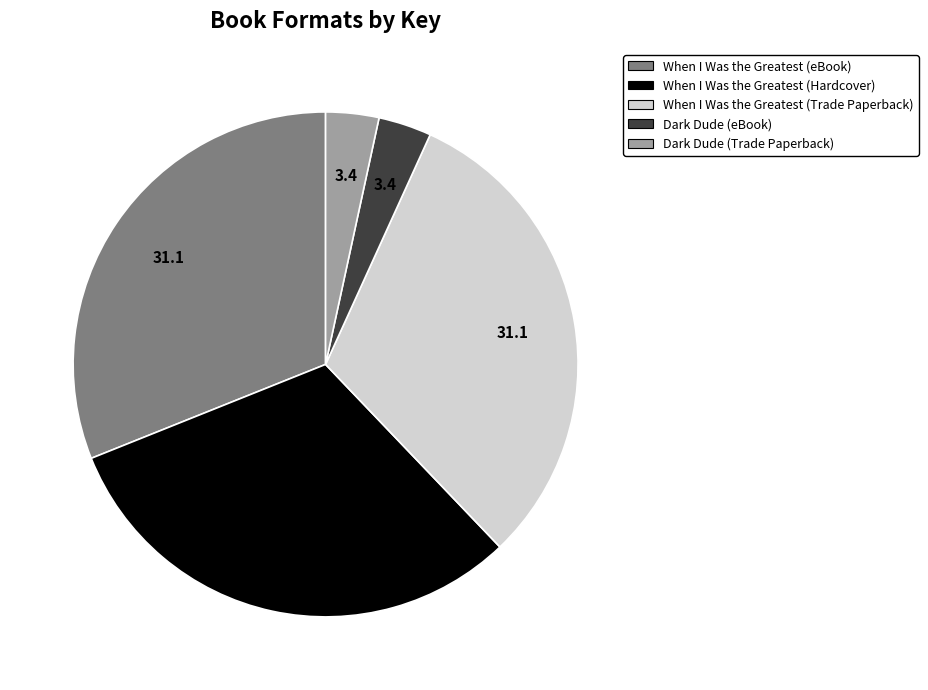

Do Dark Dude (eBook) and When I Was the Greatest (Hardcover) together represent more than half of the pie?

No